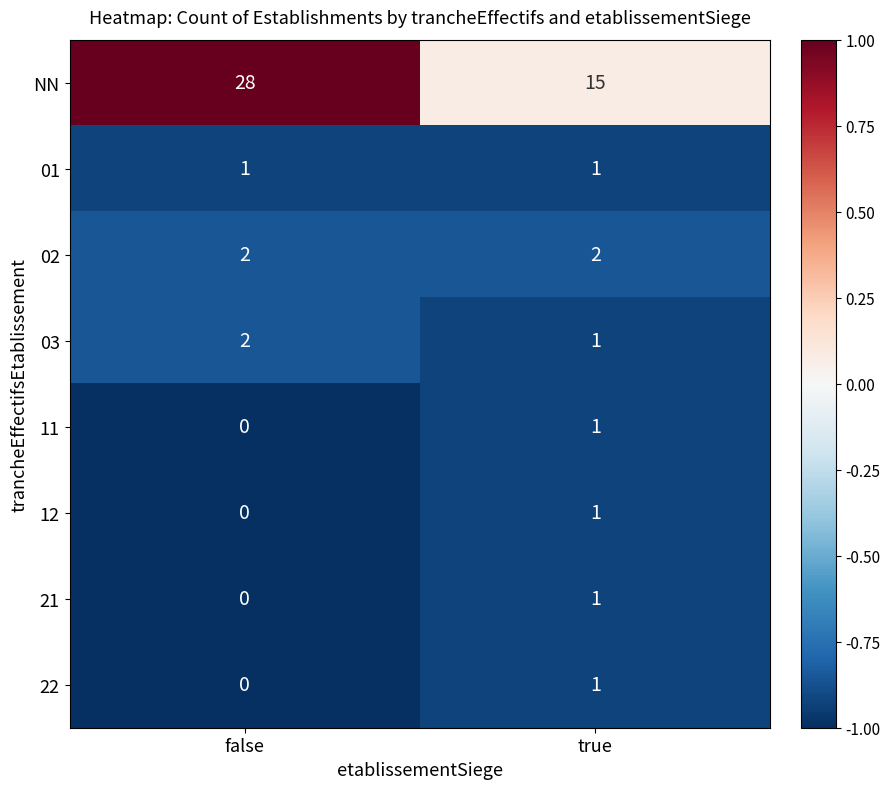

List the labels in order of 21 value, largest first.

true, false